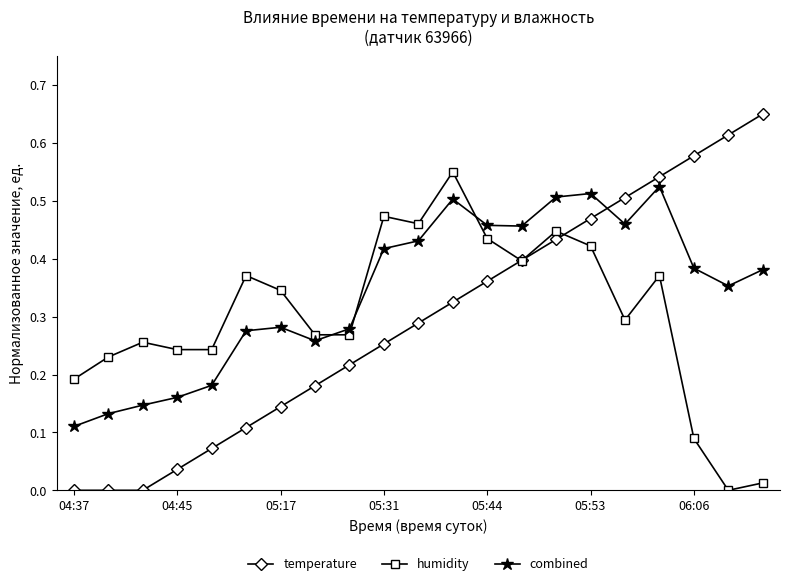

Which series has the largest range (max minus min)?

temperature